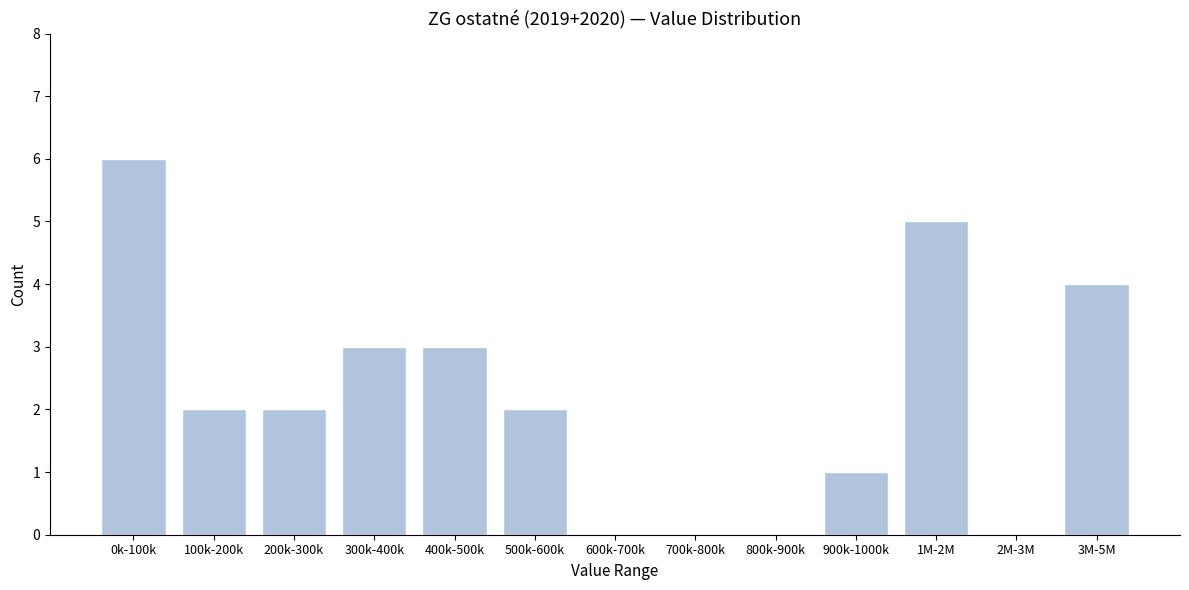

Reading left to right, transcribe all the data shown in this chart.

0k-100k=6	100k-200k=2	200k-300k=2	300k-400k=3	400k-500k=3	500k-600k=2	600k-700k=0	700k-800k=0	800k-900k=0	900k-1000k=1	1M-2M=5	2M-3M=0	3M-5M=4